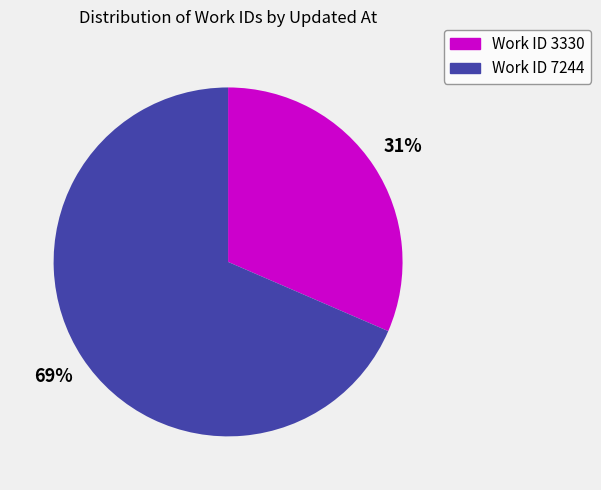

What is the ratio of the value at Work ID 7244 to the value at Work ID 3330?

2.2